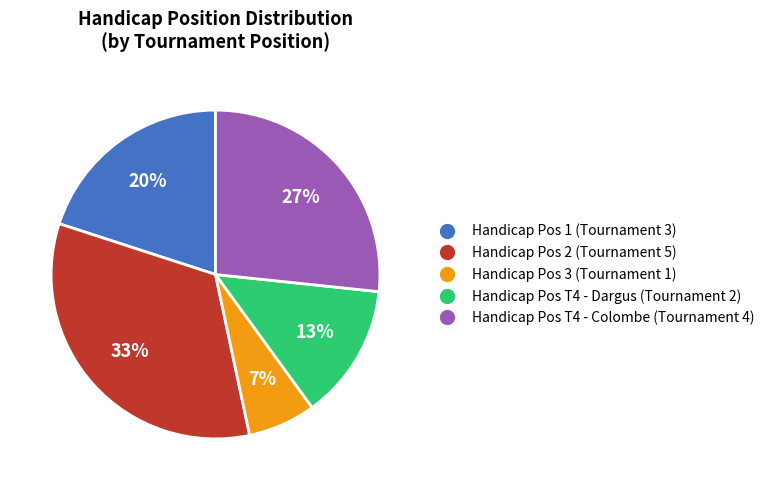

Is there any slice that represents more than half of the pie?

No